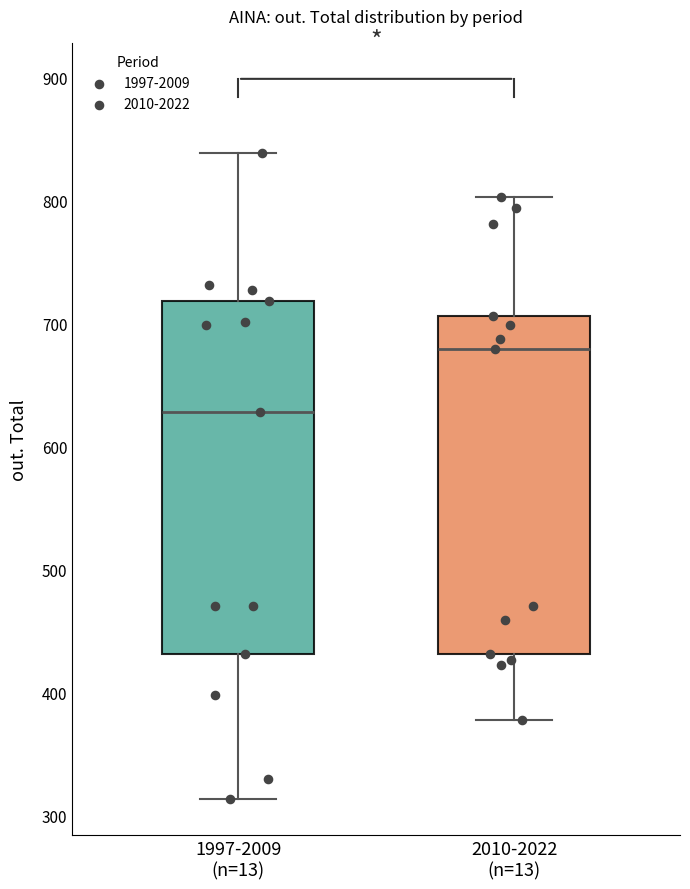

Reading left to right, read every box against the y-axis: the position of its median line, the range the box covers, and the ends of its whiskers. The values are not printed on the chart, so give them approximately, as read against the axis.

1997-2009 (n=13): median 630, box 430 to 720, whiskers 310 to 840
2010-2022 (n=13): median 680, box 430 to 710, whiskers 380 to 800